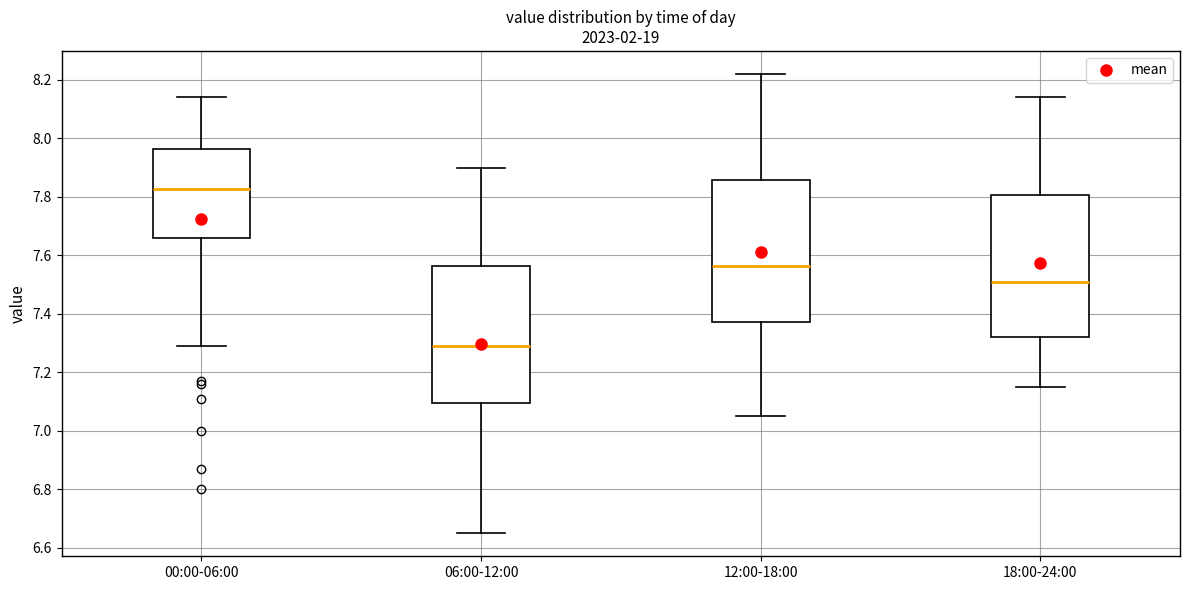

Reading left to right, read every box against the y-axis: the position of its median line, the range the box covers, and the ends of its whiskers. The values are not printed on the chart, so give them approximately, as read against the axis.

00:00-06:00: median 7.82, box 7.66 to 7.96, whiskers 7.30 to 8.14
06:00-12:00: median 7.30, box 7.10 to 7.56, whiskers 6.66 to 7.90
12:00-18:00: median 7.56, box 7.38 to 7.86, whiskers 7.06 to 8.22
18:00-24:00: median 7.52, box 7.32 to 7.80, whiskers 7.16 to 8.14